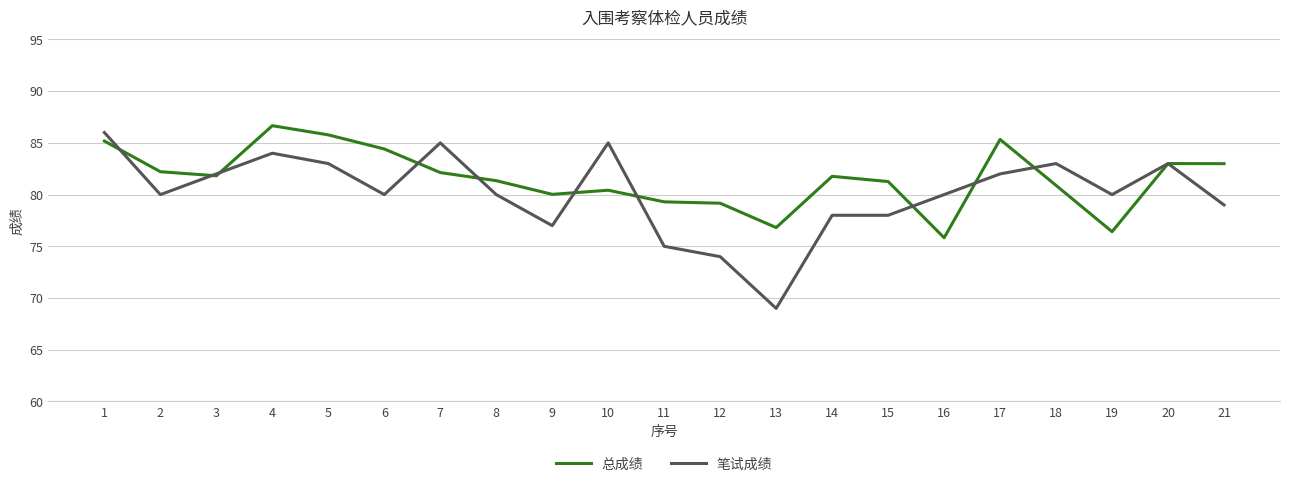

At which label does 笔试成绩 reach its peak?

1